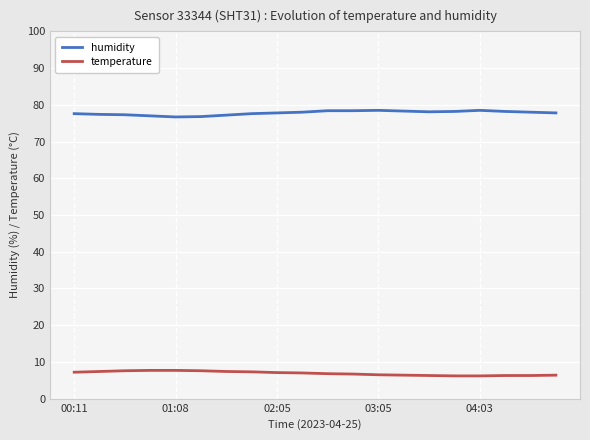

True or false: temperature and humidity intersect in this chart.

False